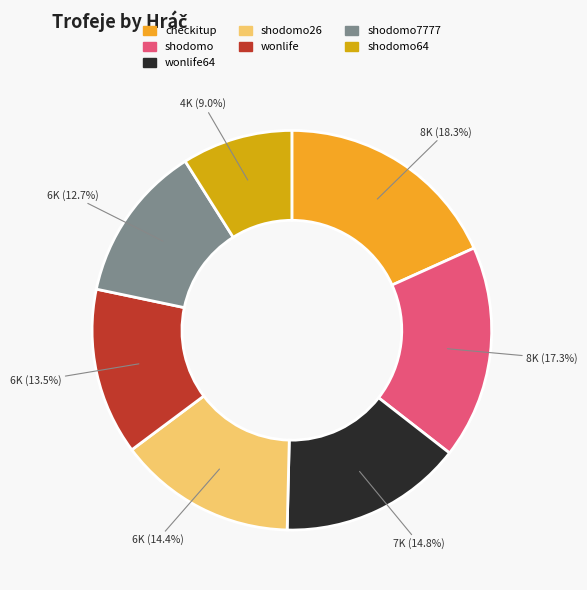

Is there a majority slice in this chart?

No